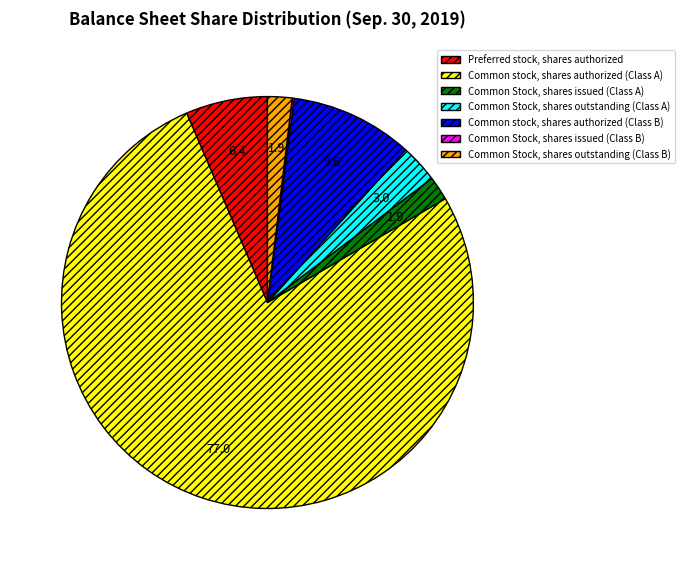

Approximately how many times larger is the value at Common Stock, shares outstanding (Class A) compared to Common stock, shares authorized (Class B)?

0.3